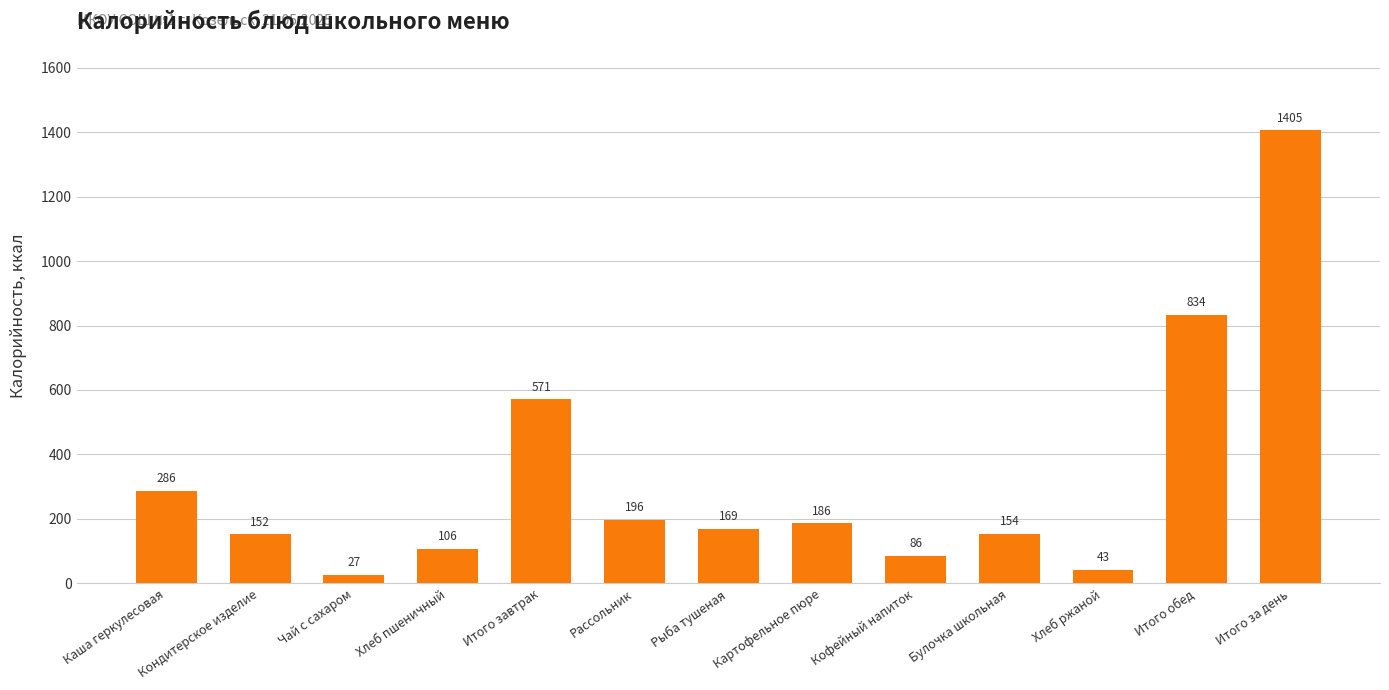

What is the value of the 9th bar from the left?

86